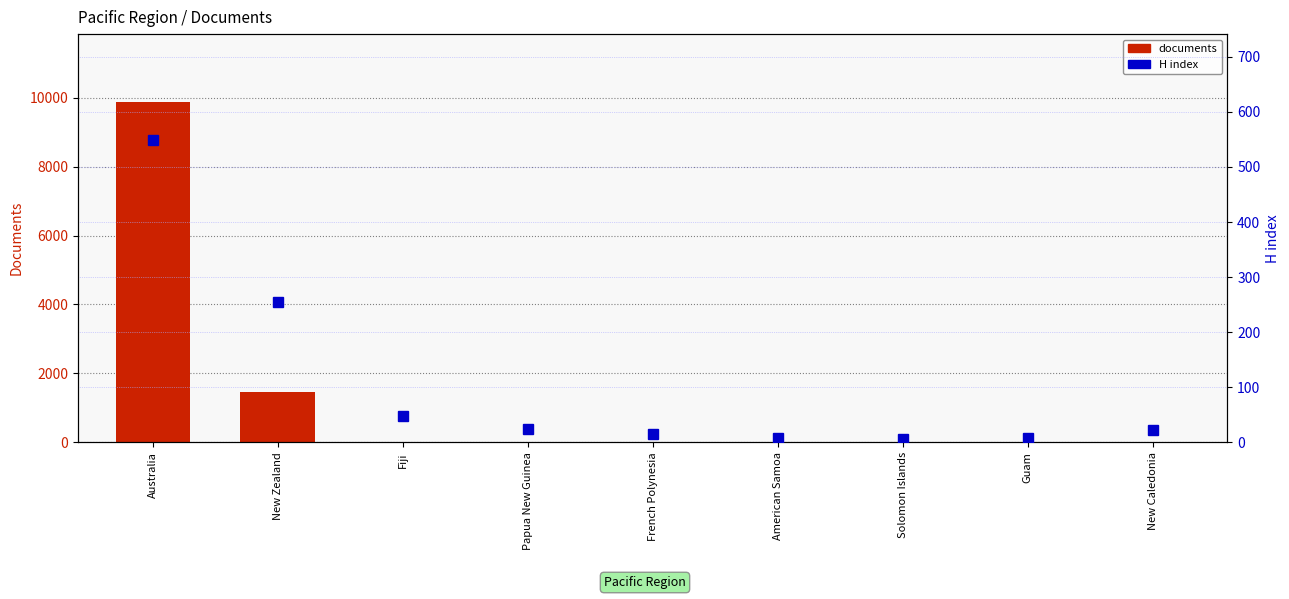

What is the difference between the maximum and minimum values in the documents series?

9867